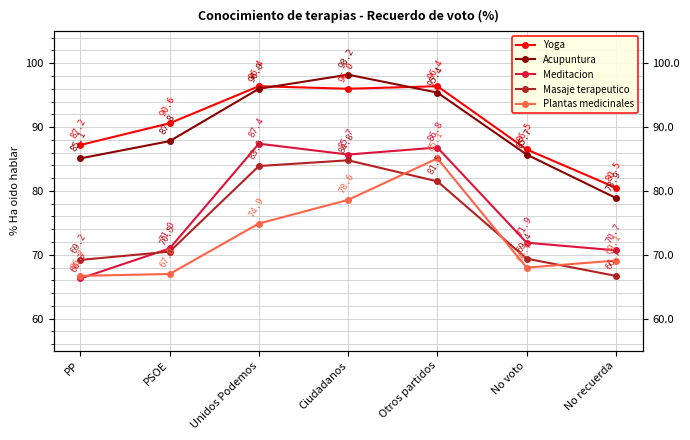

Rank the categories by Acupuntura value from highest to lowest.

Ciudadanos, Unidos Podemos, Otros partidos, PSOE, No voto, PP, No recuerda